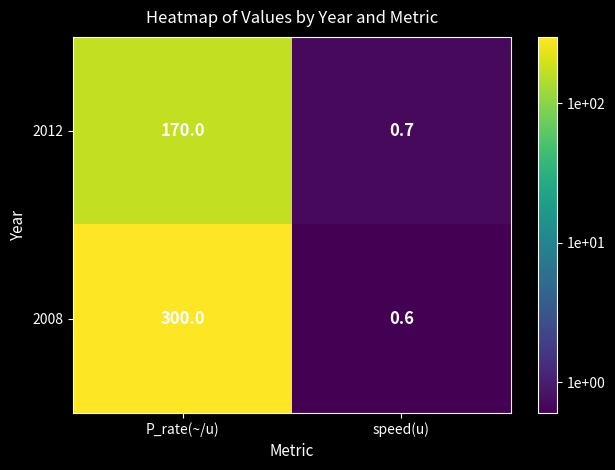

Reading left to right, transcribe all the data shown in this chart.

2012: P_rate(~/u)=170.0	speed(u)=0.7
2008: P_rate(~/u)=300.0	speed(u)=0.6